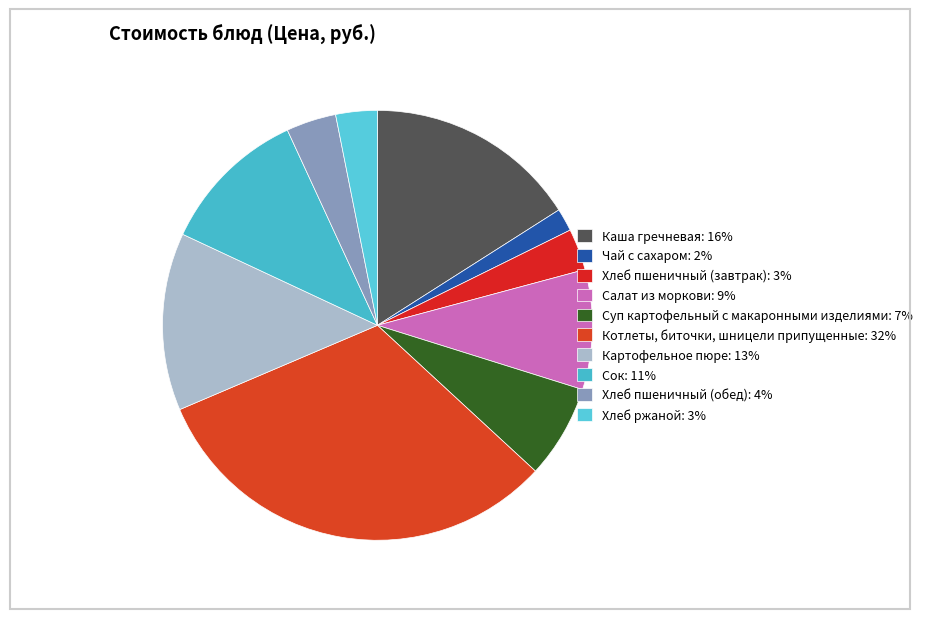

True or false: Салат из моркови accounts for 15% of the total.

False